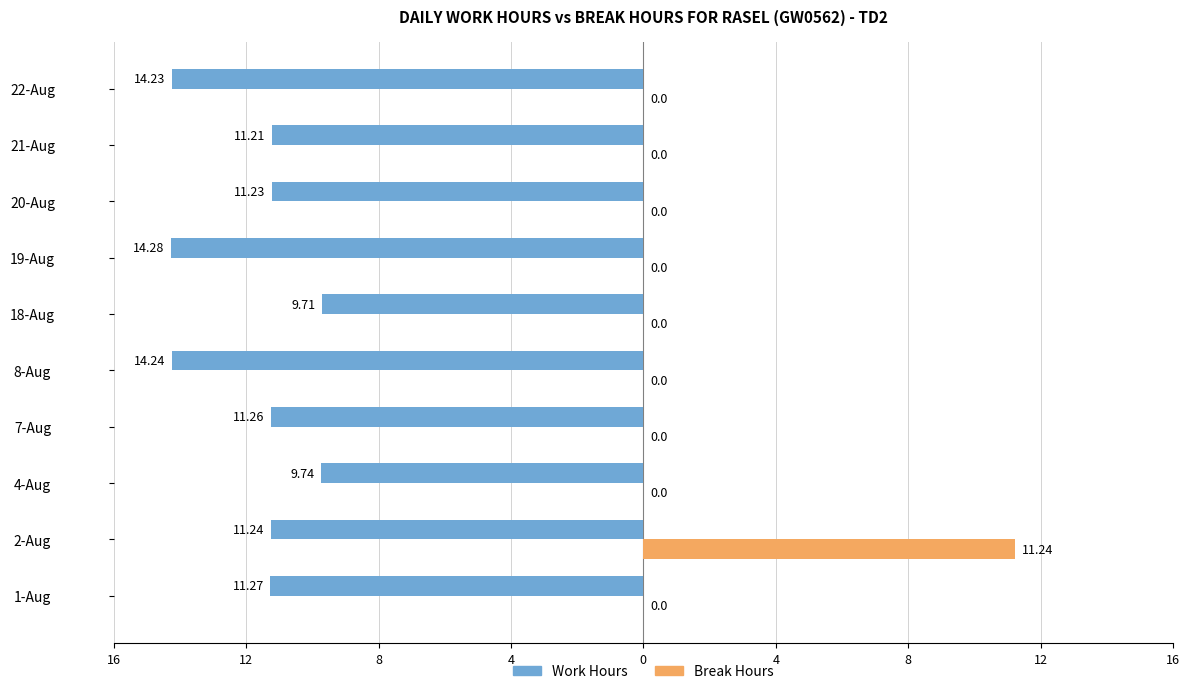

What are all the series names shown in the legend?

Work Hours, Break Hours